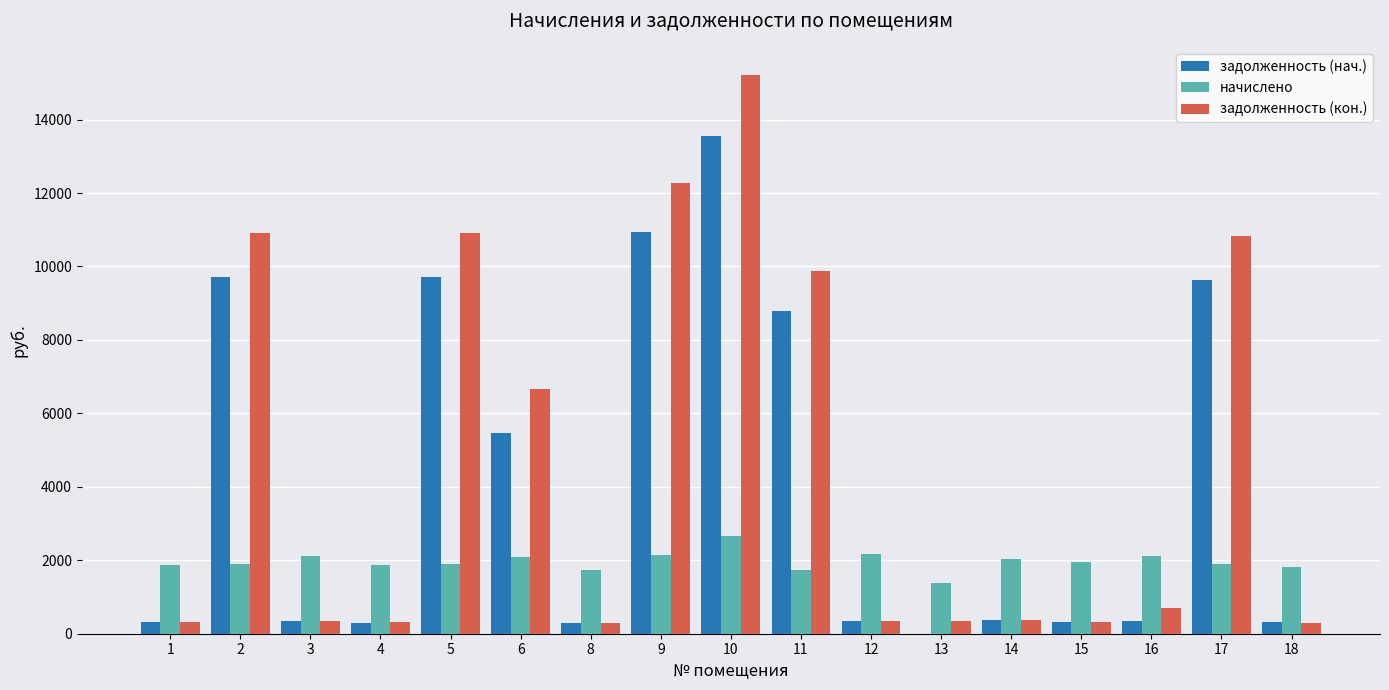

What is the maximum value for задолженность (кон.)?

15219.1